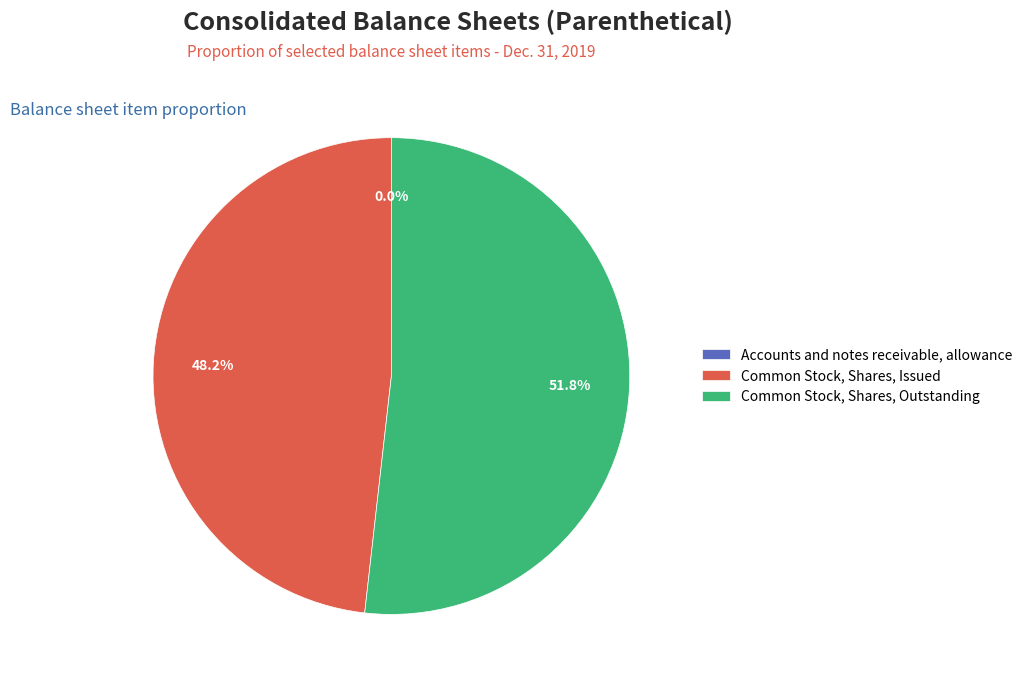

What is the ratio of the value at Common Stock, Shares, Issued to the value at Common Stock, Shares, Outstanding?

0.9